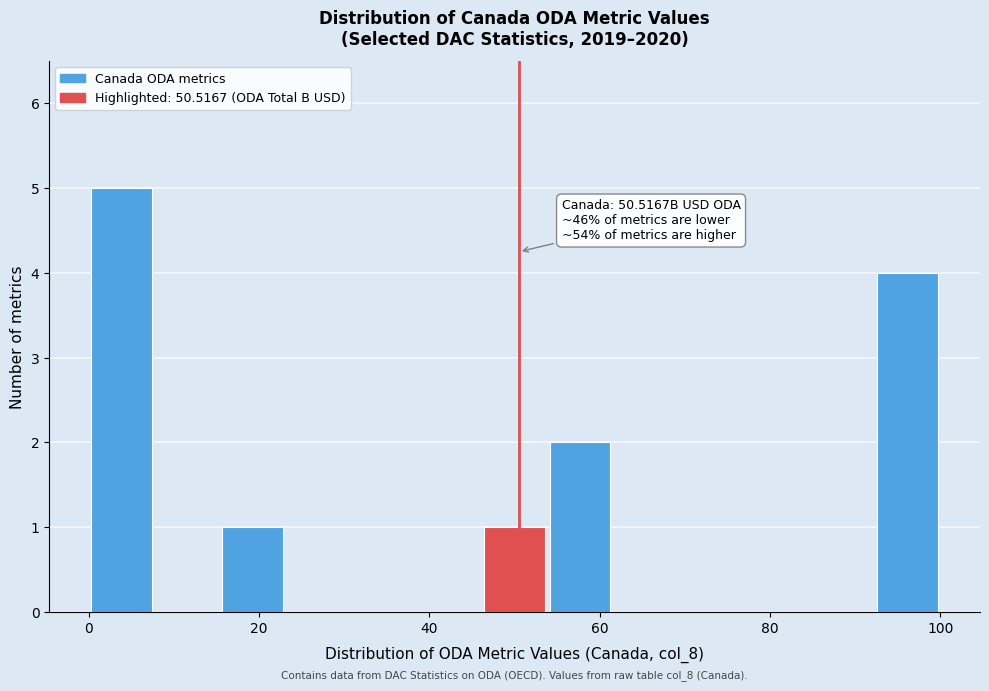

Around what value on the x-axis is the tallest bar? Give the approximate position of its centre, as read against the axis.

4